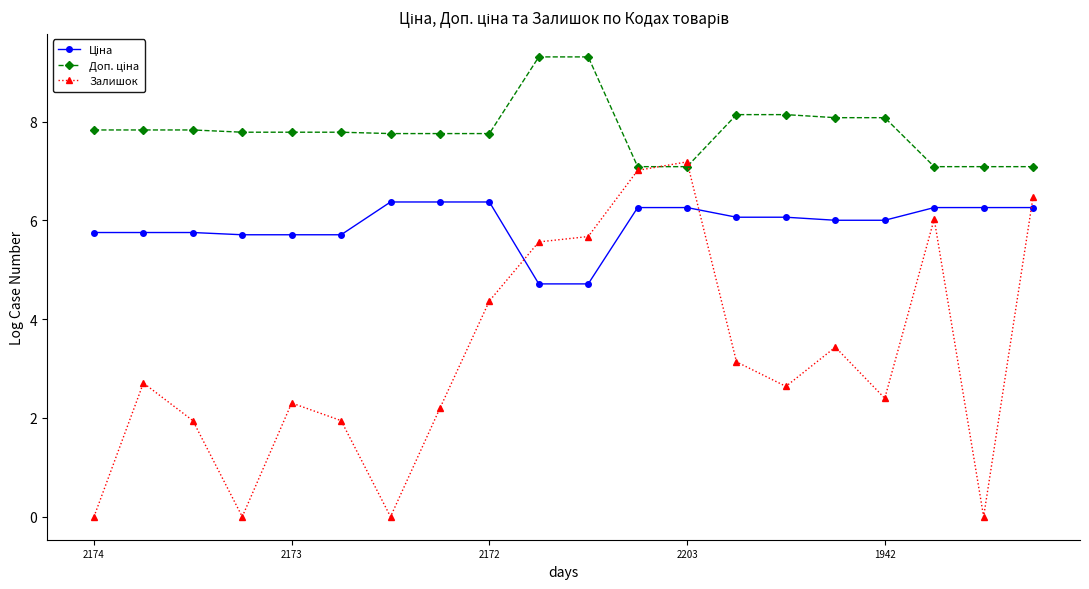

Which series has the widest spread of values?

Залишок